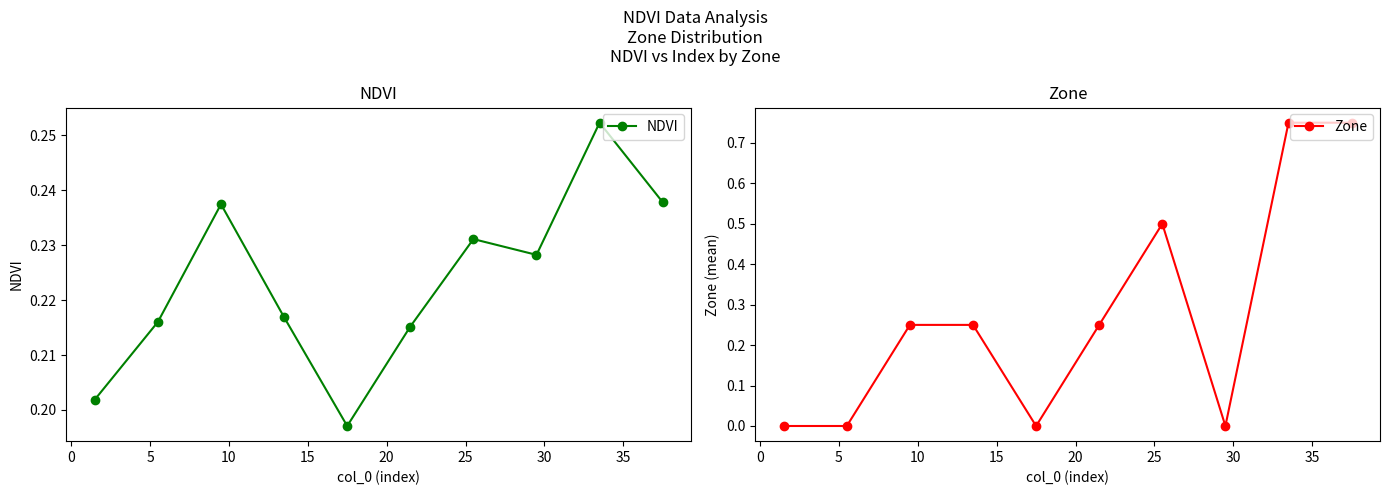

How many NDVI values are between 0 and 1?

10